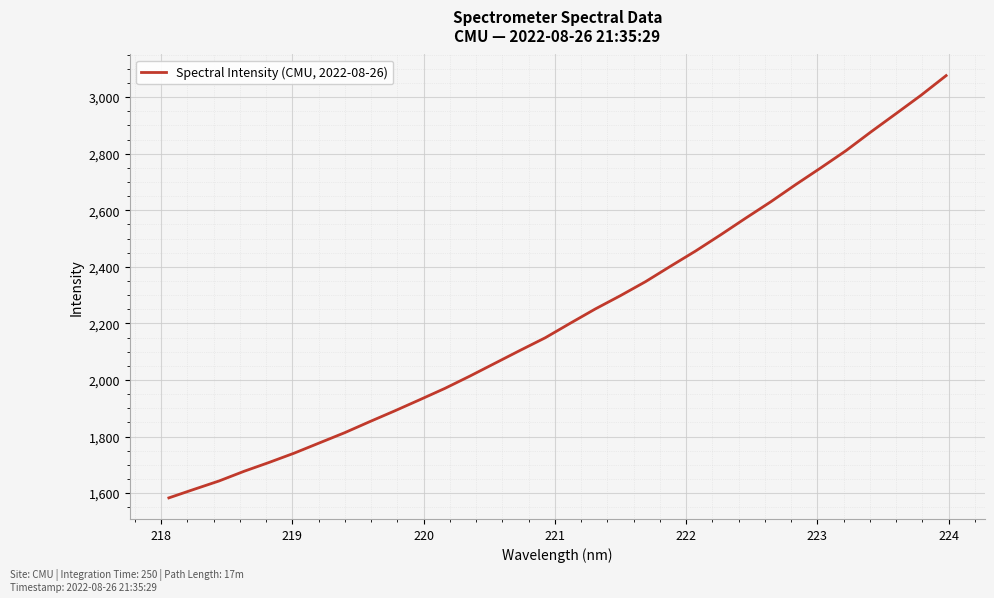

What is the greatest value displayed?

3076.1